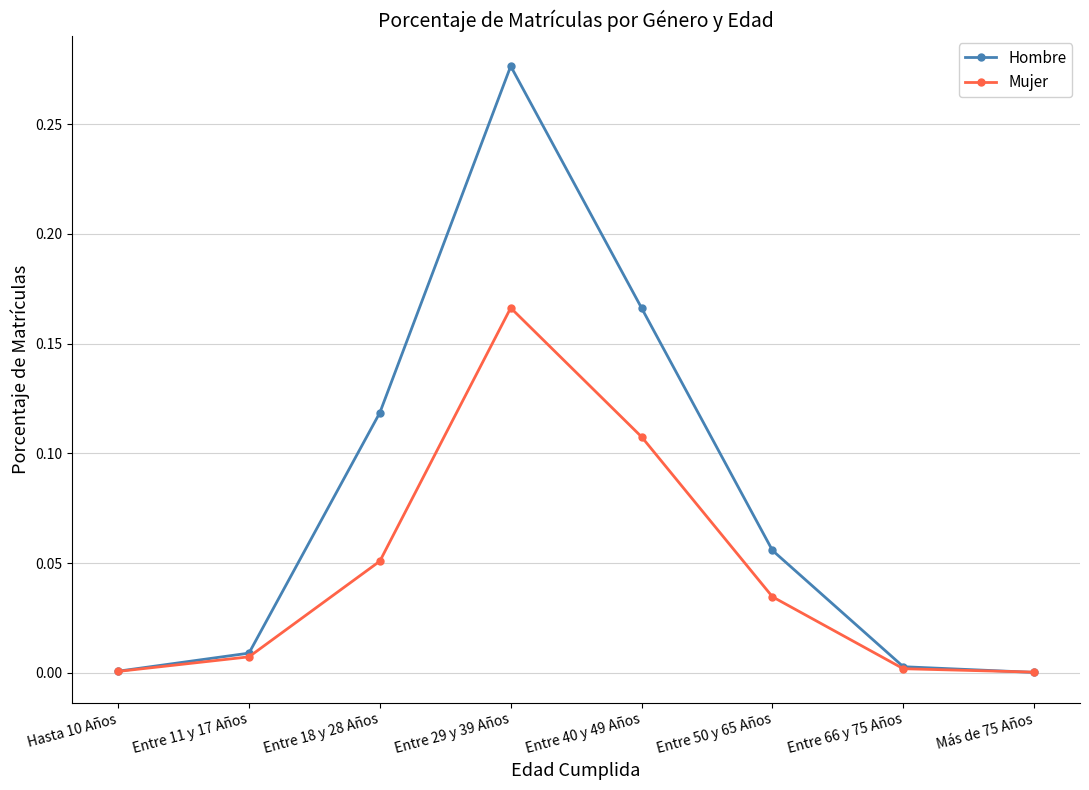

At which category is the sum across all series the highest?

Entre 29 y 39 Años